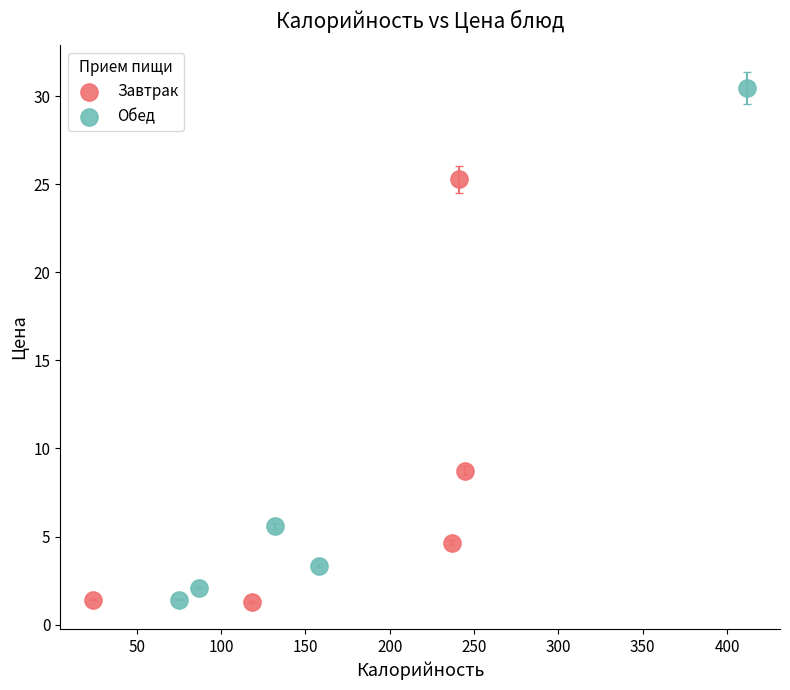

Which series has the largest Y range (max minus min)?

Обед